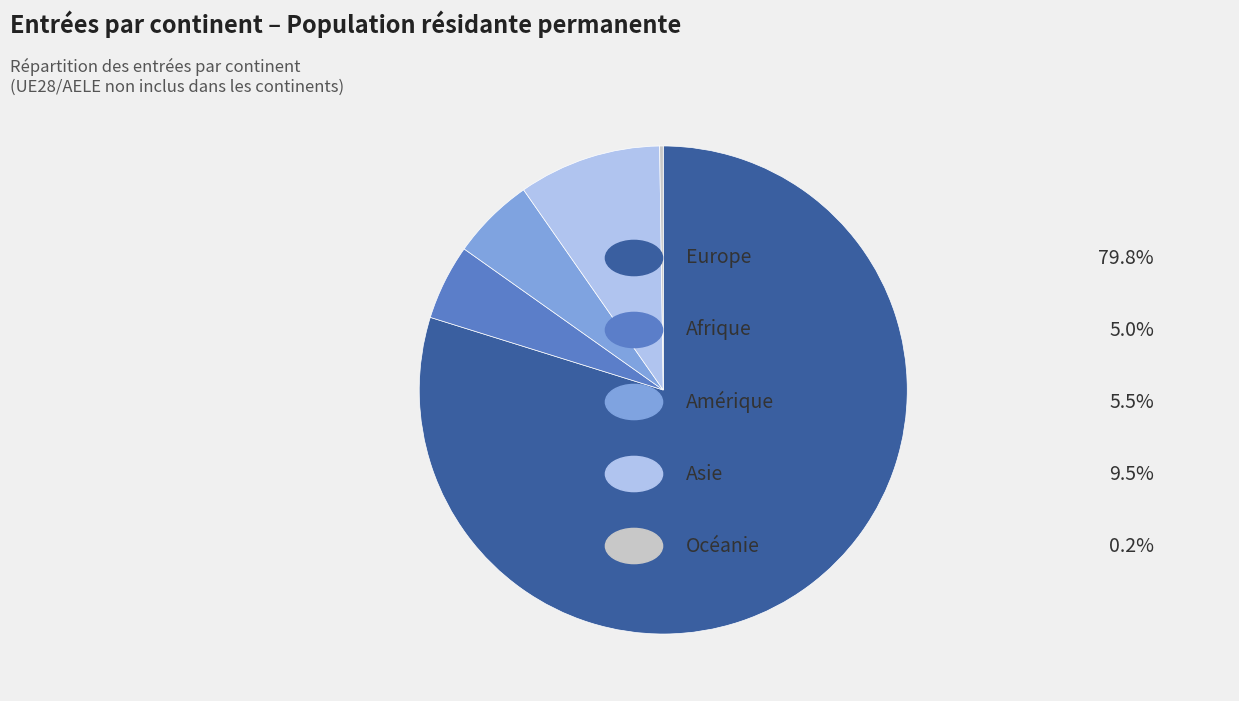

Is there a majority slice in this chart?

Yes